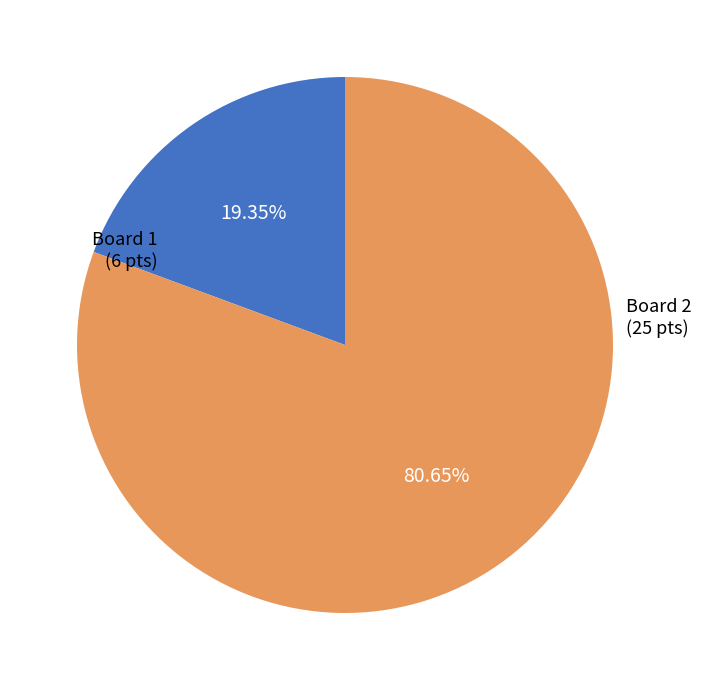

To the nearest percent, what is the average slice percentage?

50%